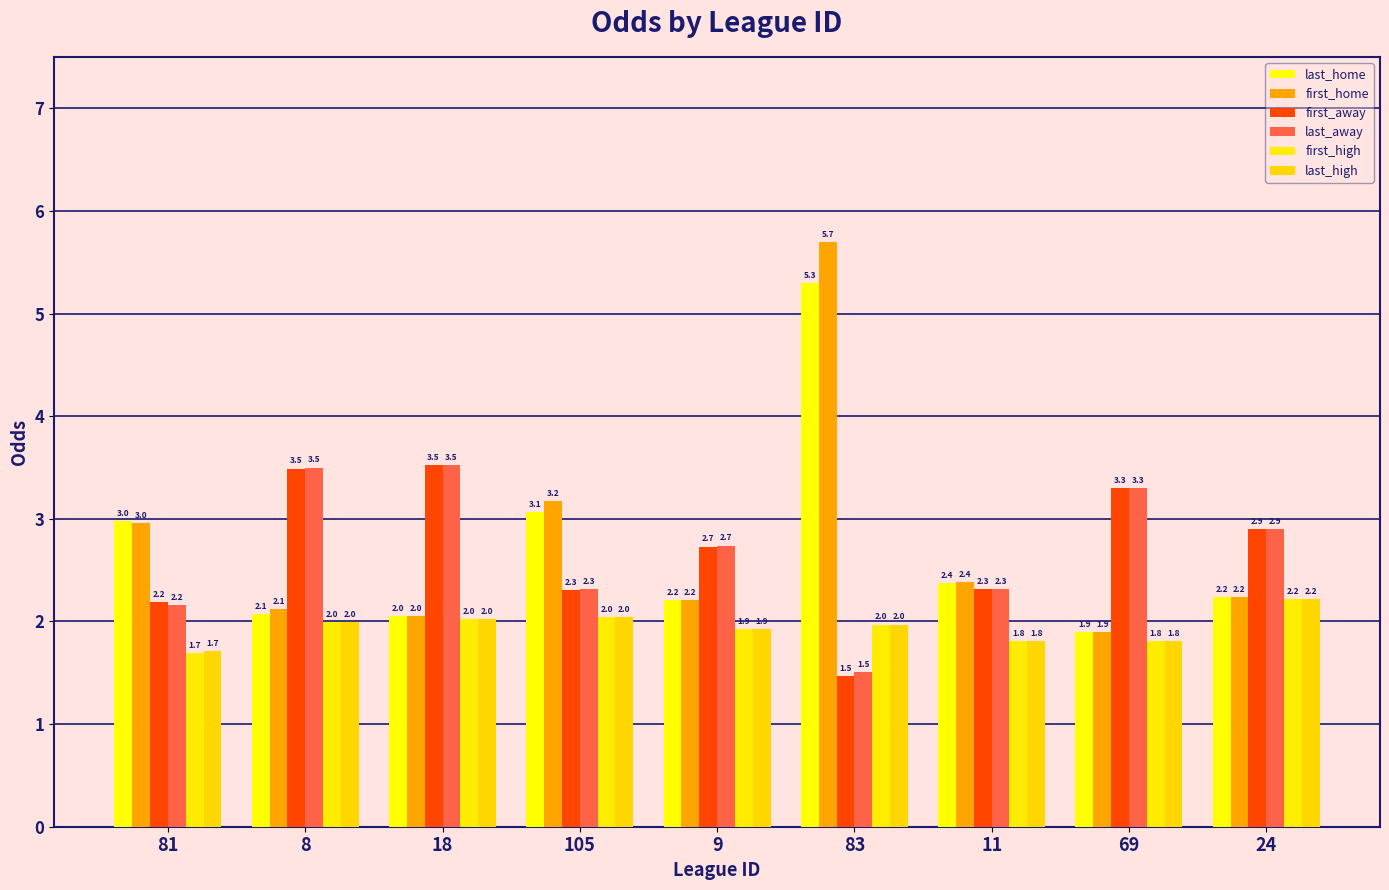

What is the total value across all series at 24?

14.7